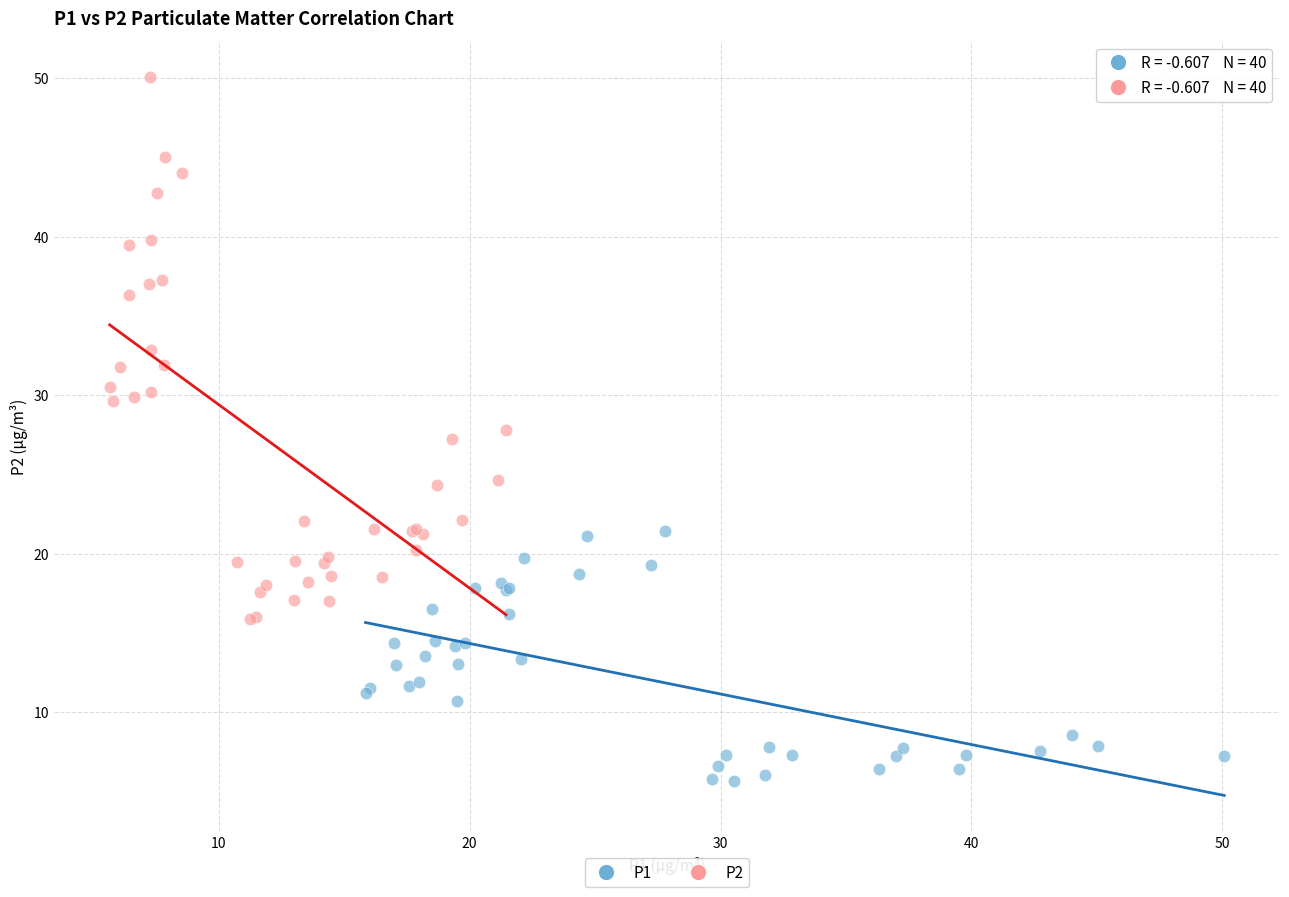

Which series reaches the maximum Y coordinate?

P2